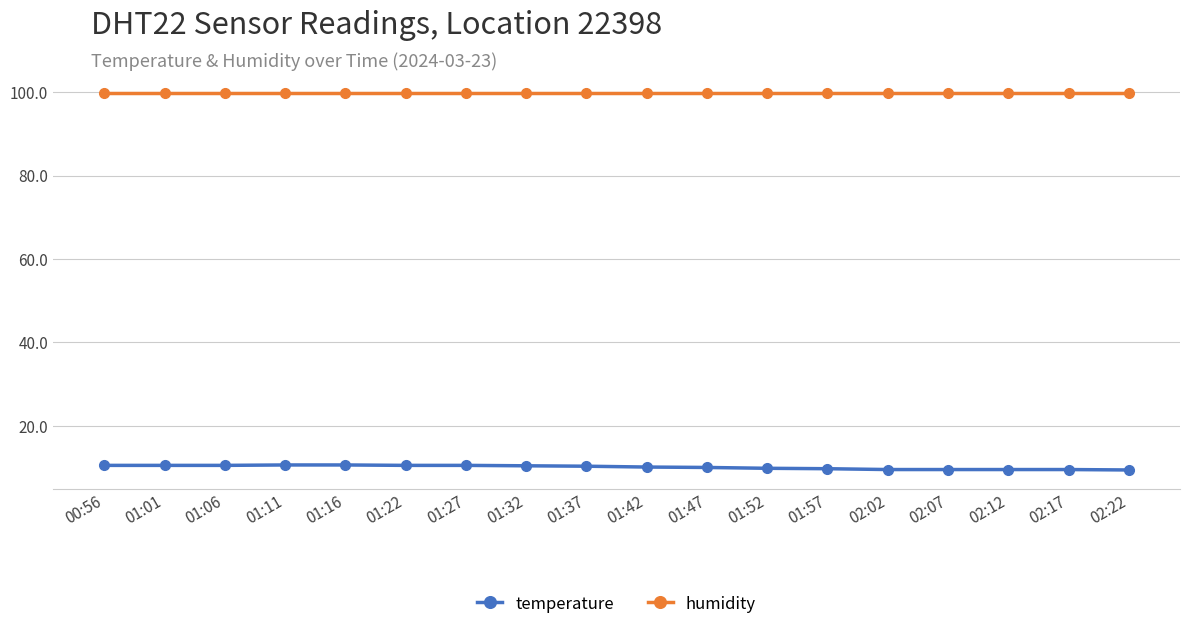

At how many categories does at least one series exceed 82?

18